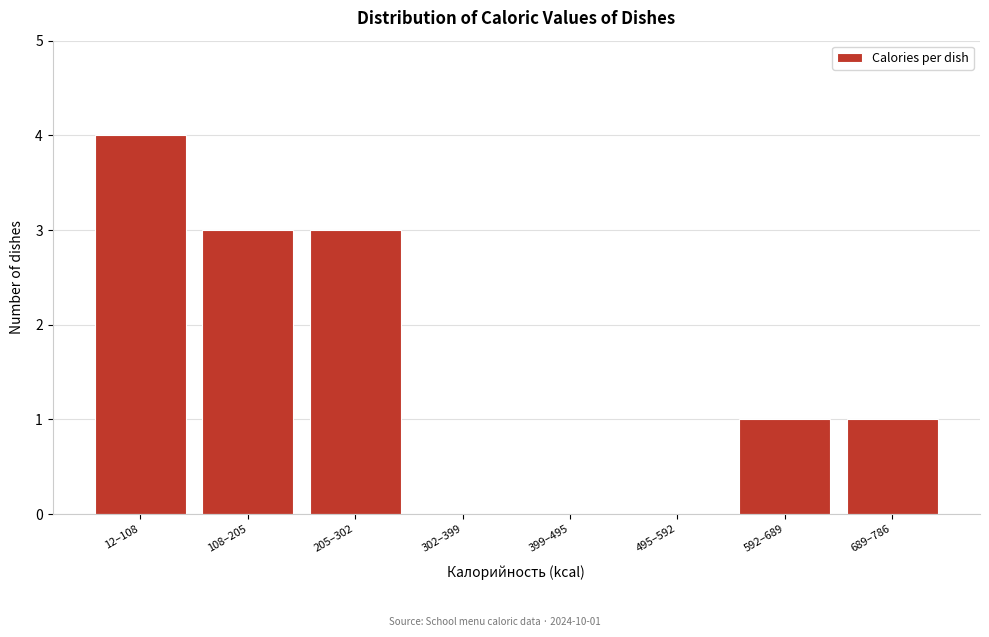

Reading right to left, what are all the values shown in this chart?

689–786=1	592–689=1	495–592=0	399–495=0	302–399=0	205–302=3	108–205=3	12–108=4